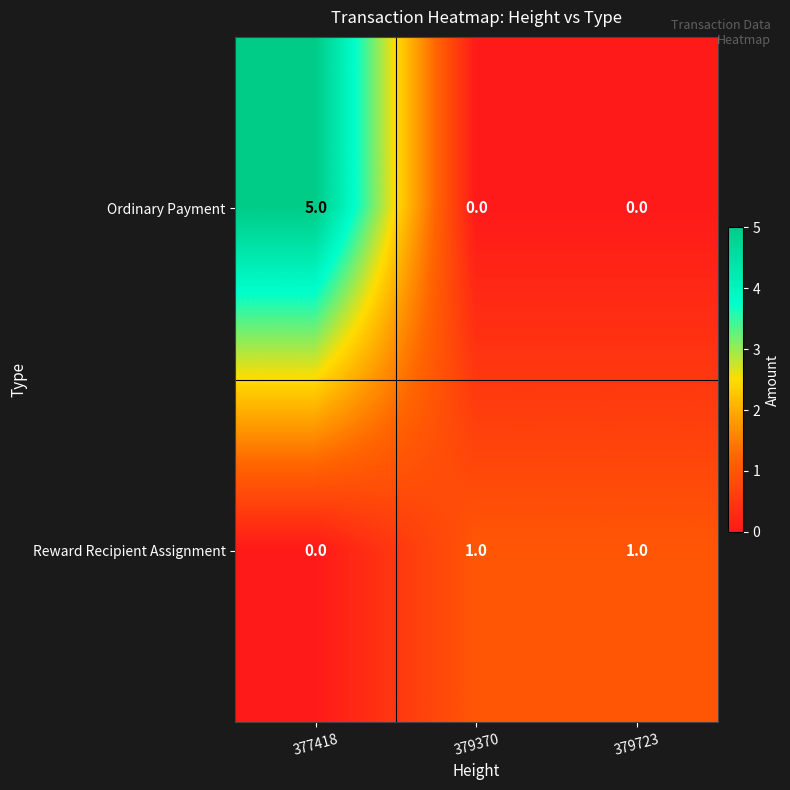

Which label corresponds to the largest value in the chart?

377418